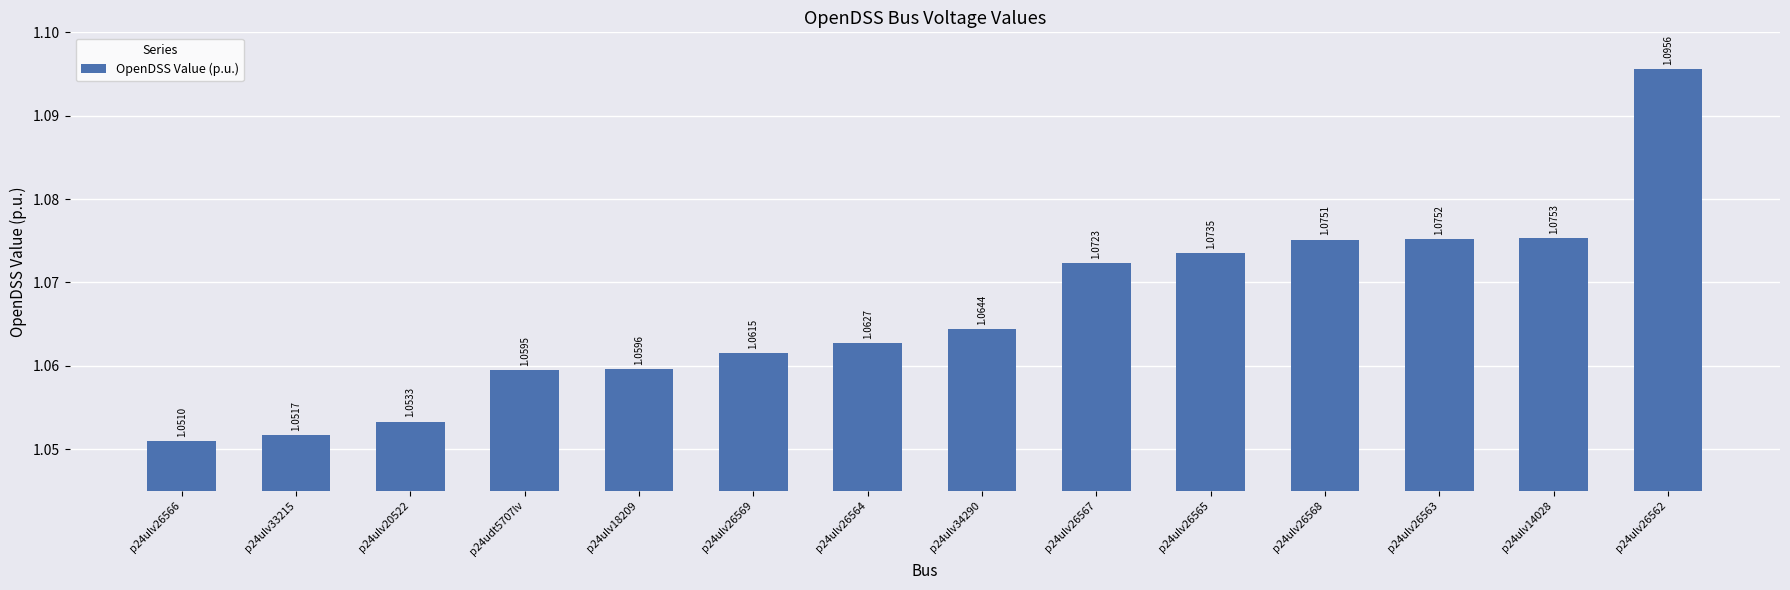

The chart shows a value of 1.1 at p24ulv26567. True or false?

True